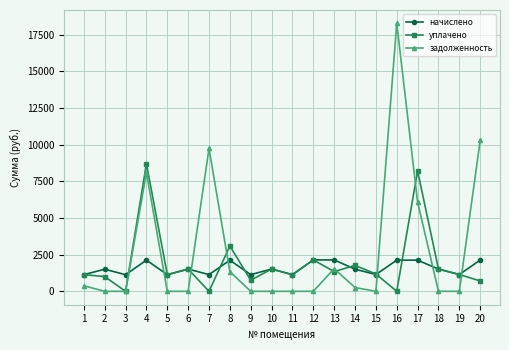

What is the maximum value for начислено?

2142.2